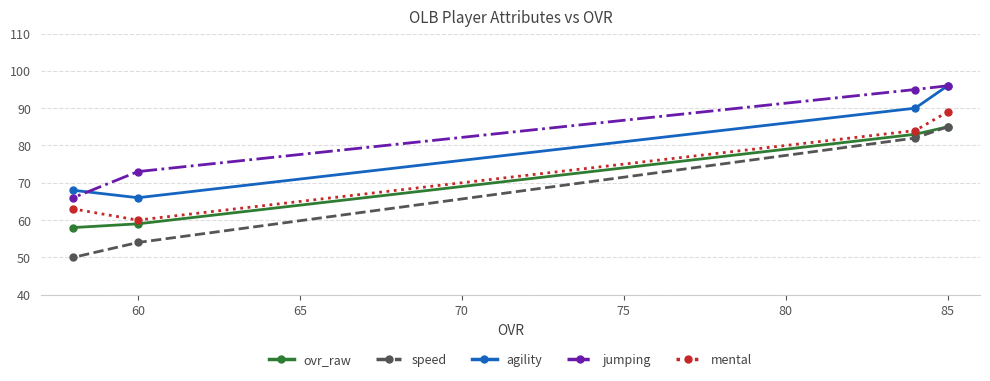

True or false: speed has a value of 85 at 85.

True